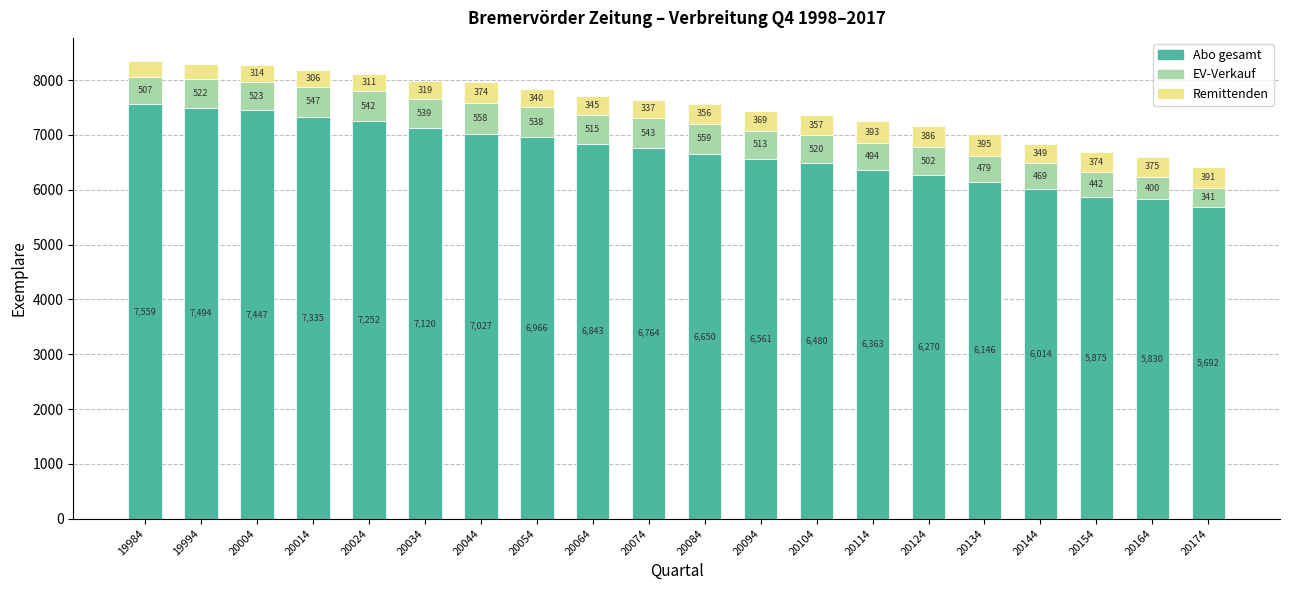

The Abo gesamt series shows 6650 at 20084. True or false?

True